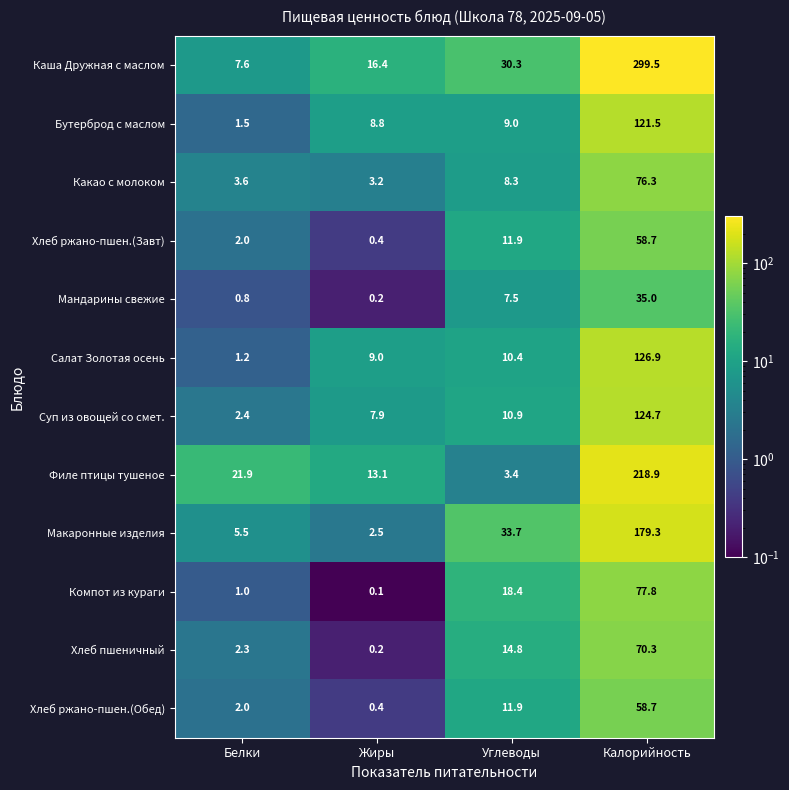

Which series has the largest range (max minus min)?

Каша Дружная с маслом